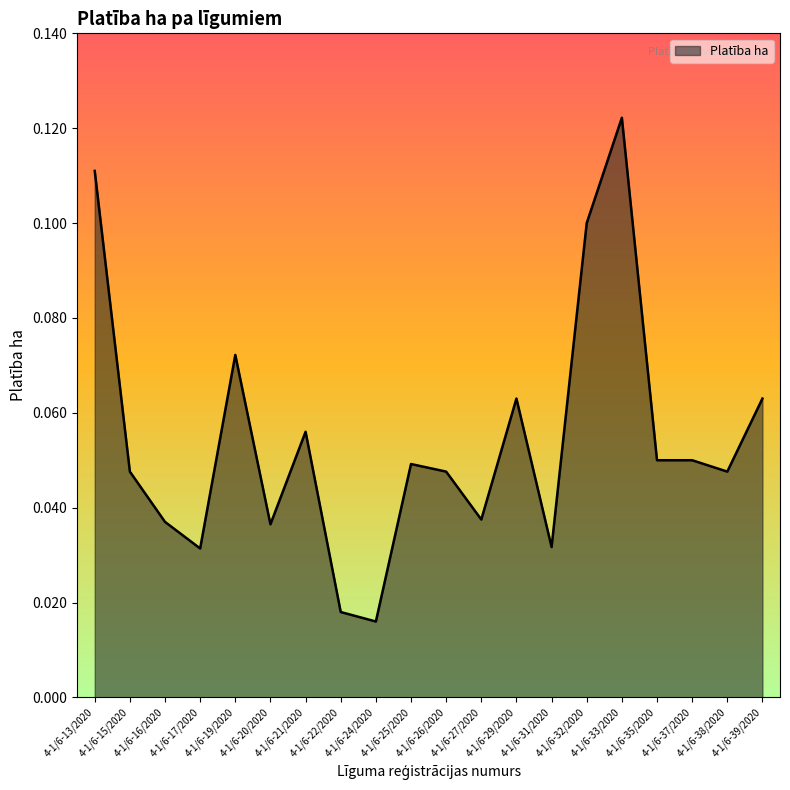

What is the label of the 6th point from the left?

4-1/6-20/2020